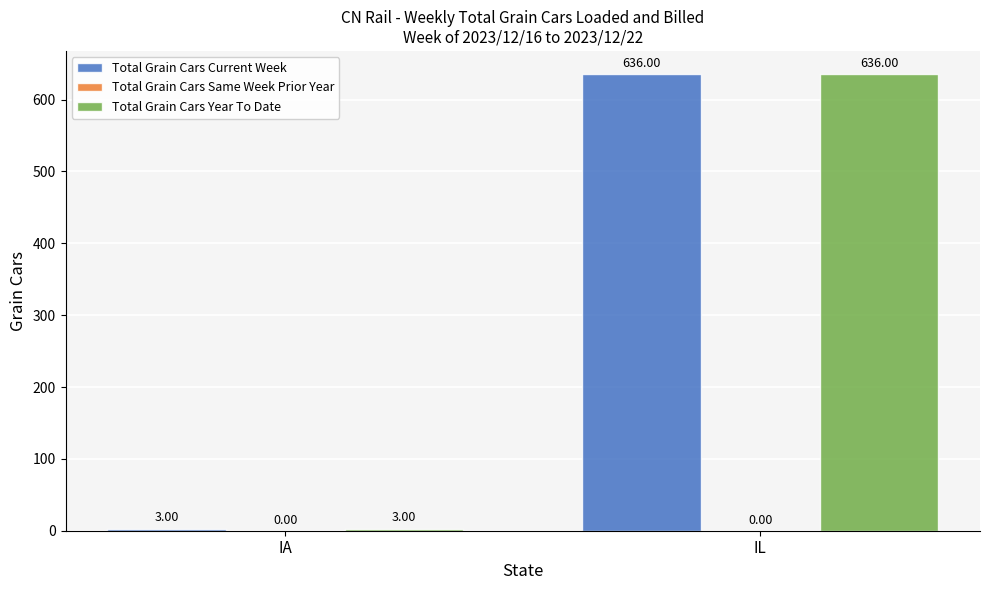

What is the sum of the Total Grain Cars Current Week values at IA and IL?

639